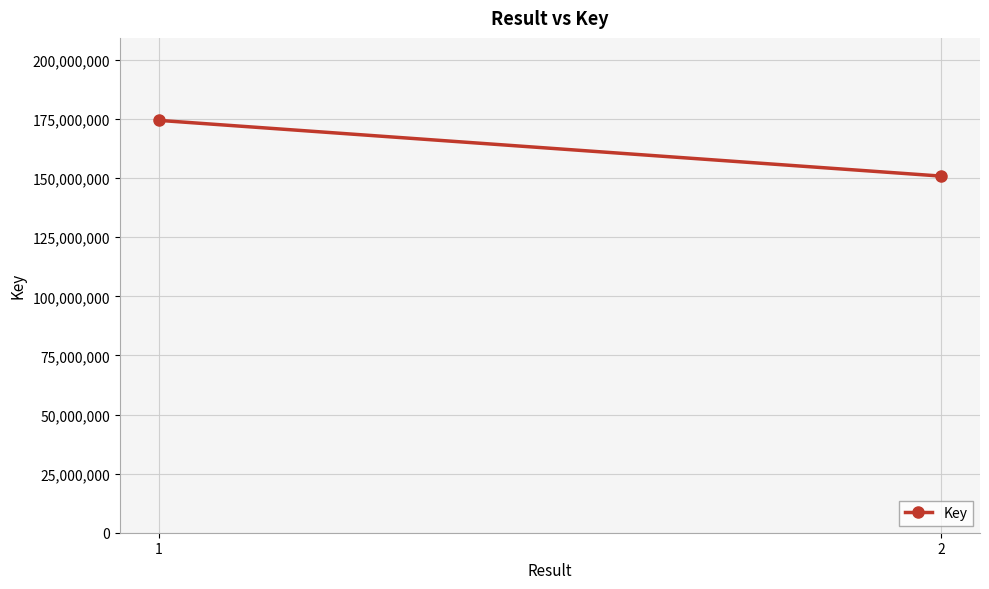

What is the change in value from 1 to 2?

-23575443